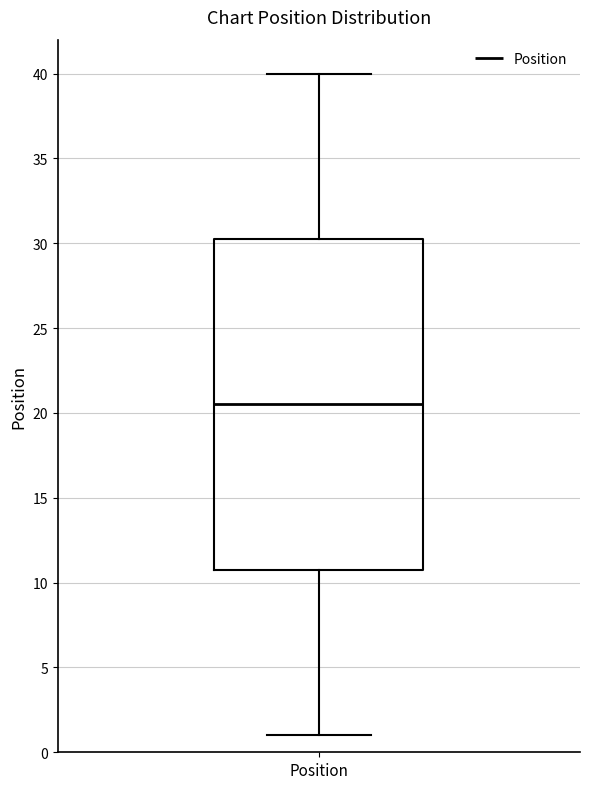

Where is the upper edge of the box for Position on the y-axis? The values are not printed on the chart, so give them approximately, as read against the axis.

30.5